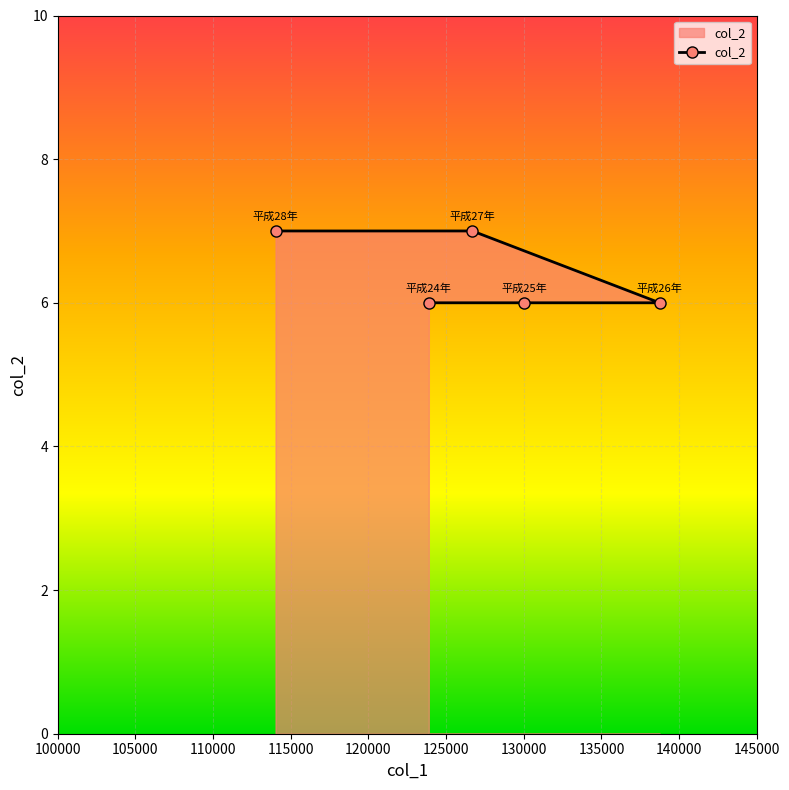

Rank the categories by value from highest to lowest.

平成27年, 平成28年, 平成24年, 平成25年, 平成26年